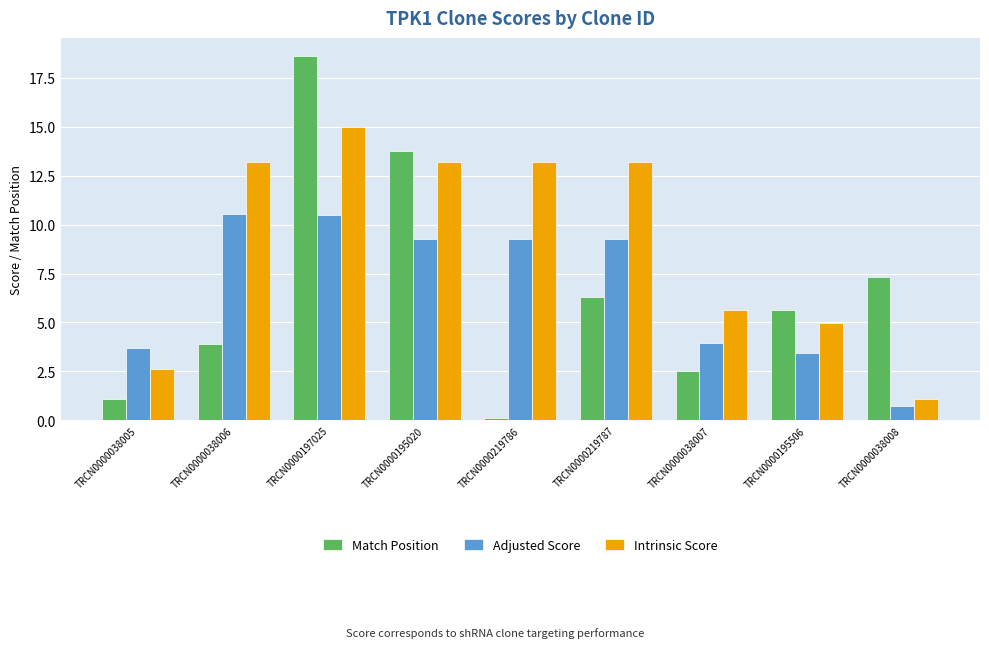

At which label does Match Position reach its peak?

TRCN0000197025